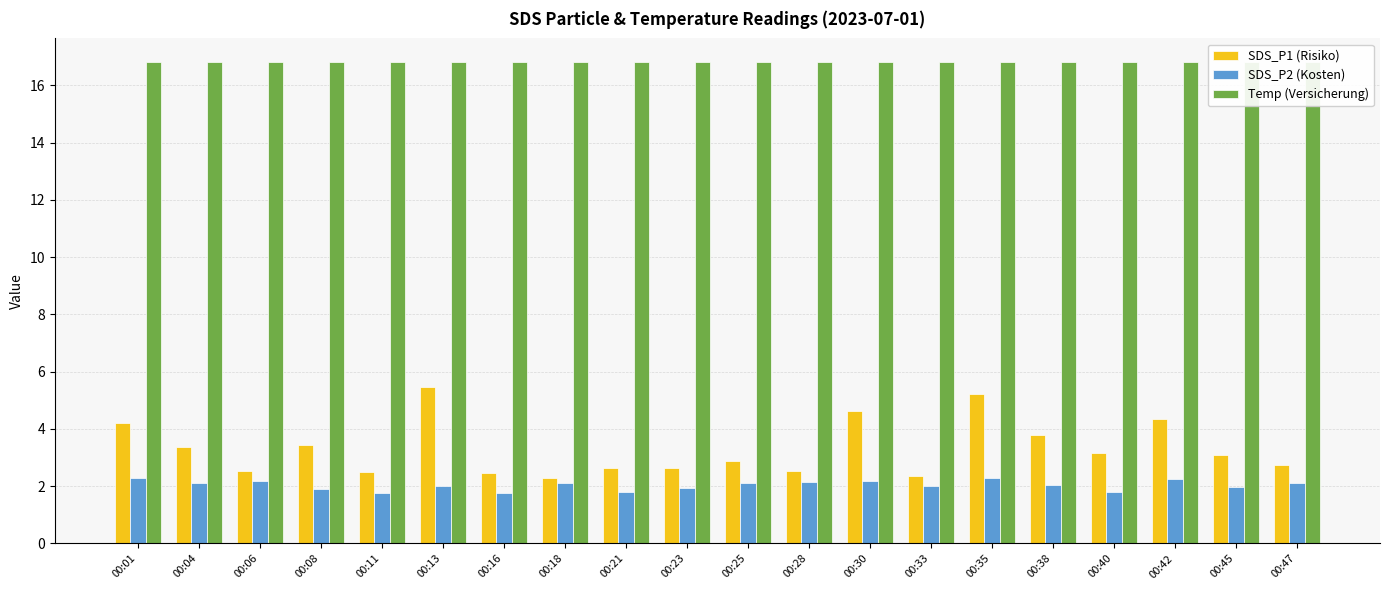

At which category is the sum across all series the highest?

00:35